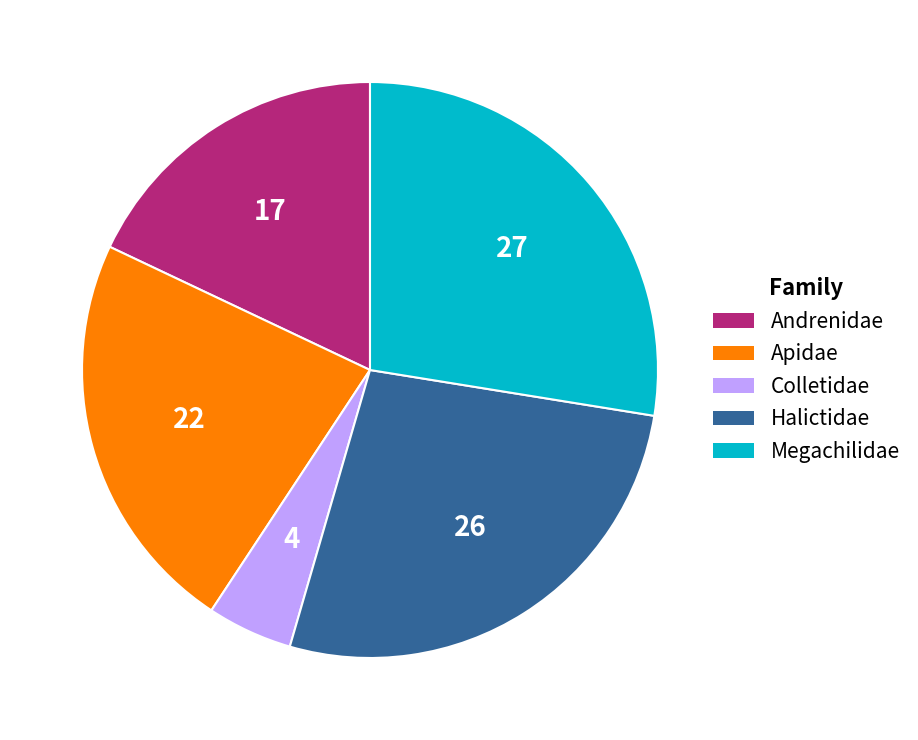

Is it true that Apidae is 23% of the pie?

True